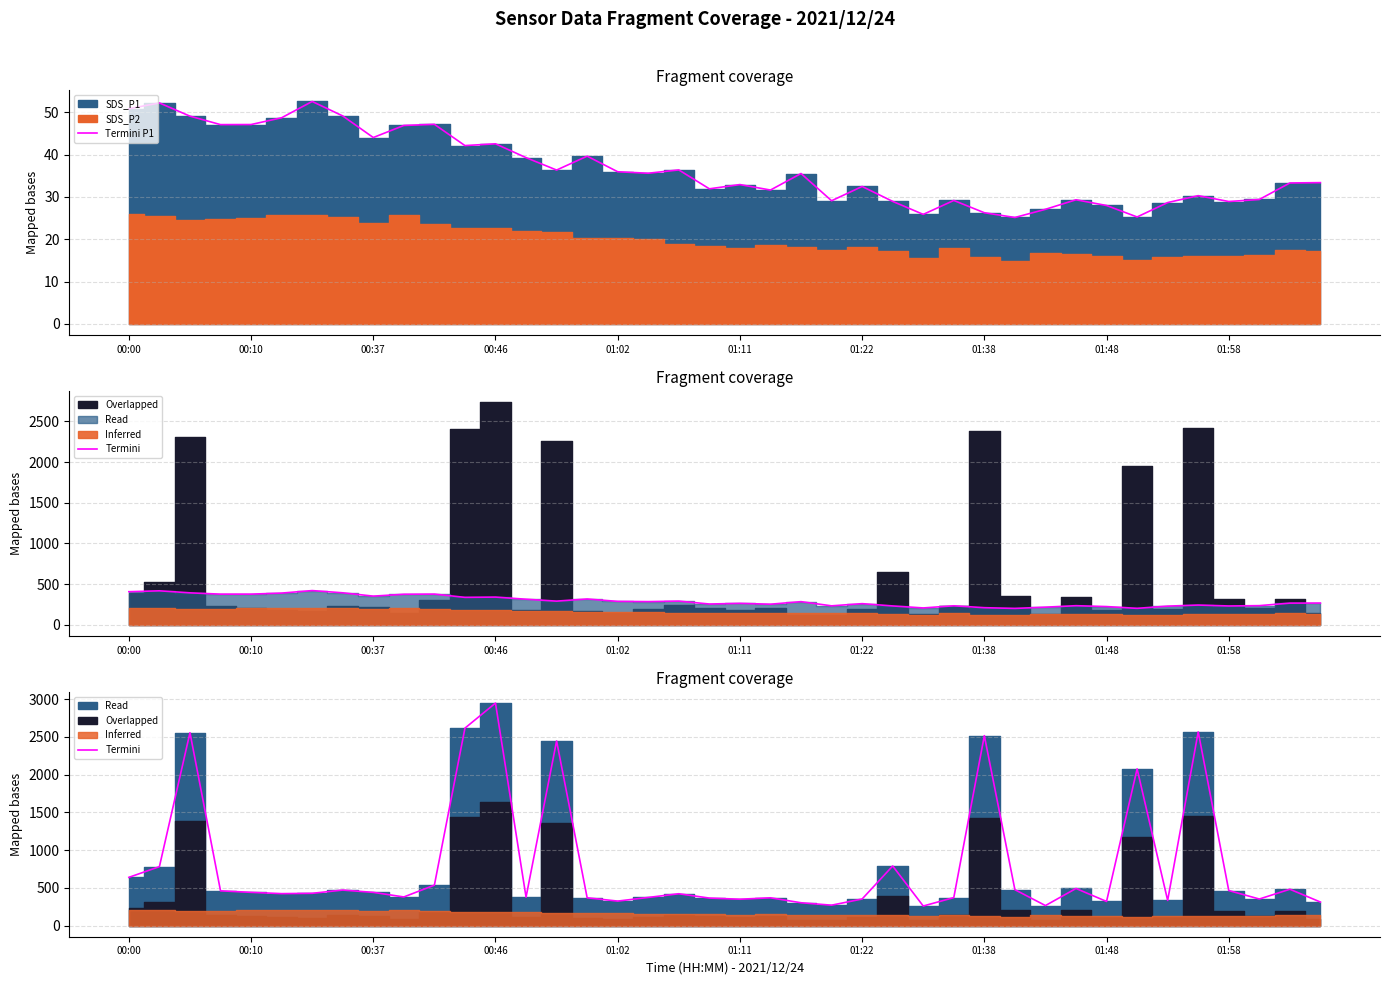

What is the approximate value of Termini P1 at 01:58?

28.9